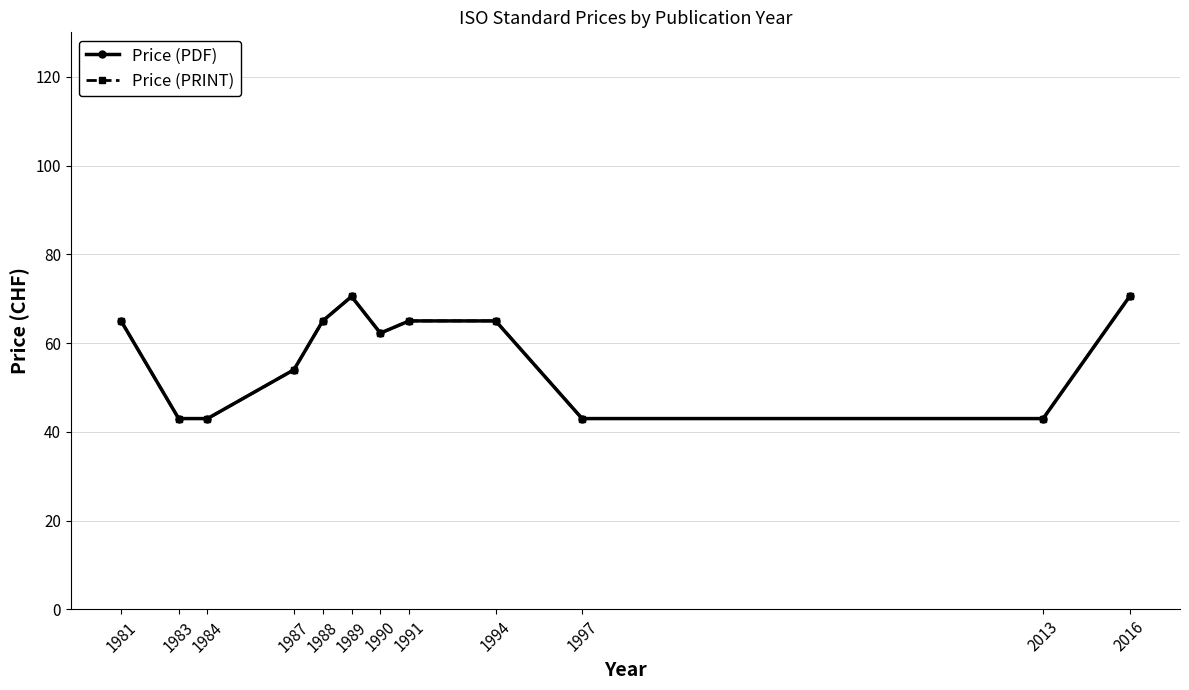

What value does the Price (PDF) series have at 1990?

62.2